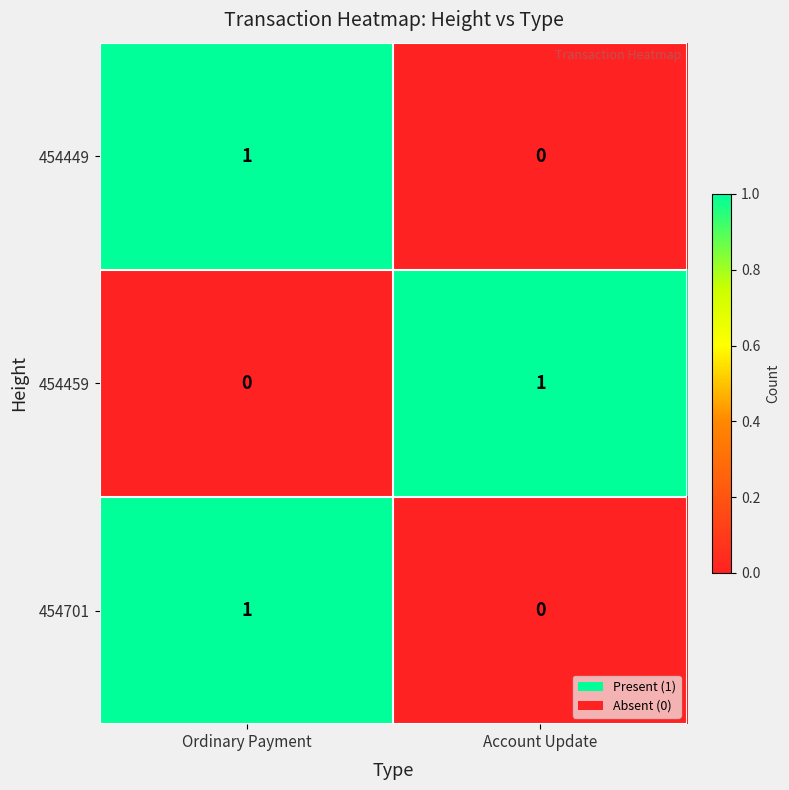

At which label is 454459 closest to 0?

Ordinary Payment